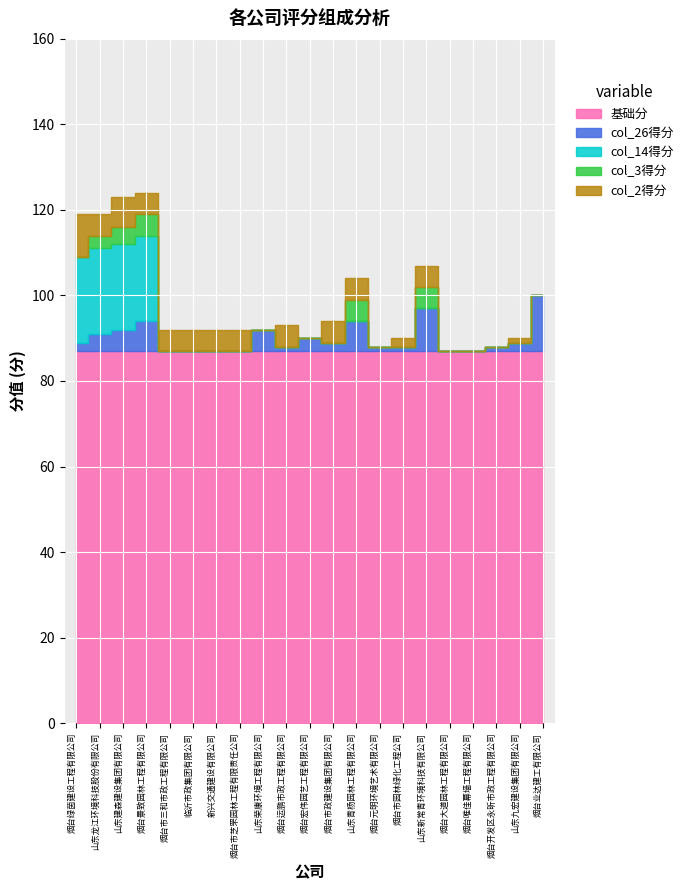

What position from the right is 新兴交通建设有限公司?

15